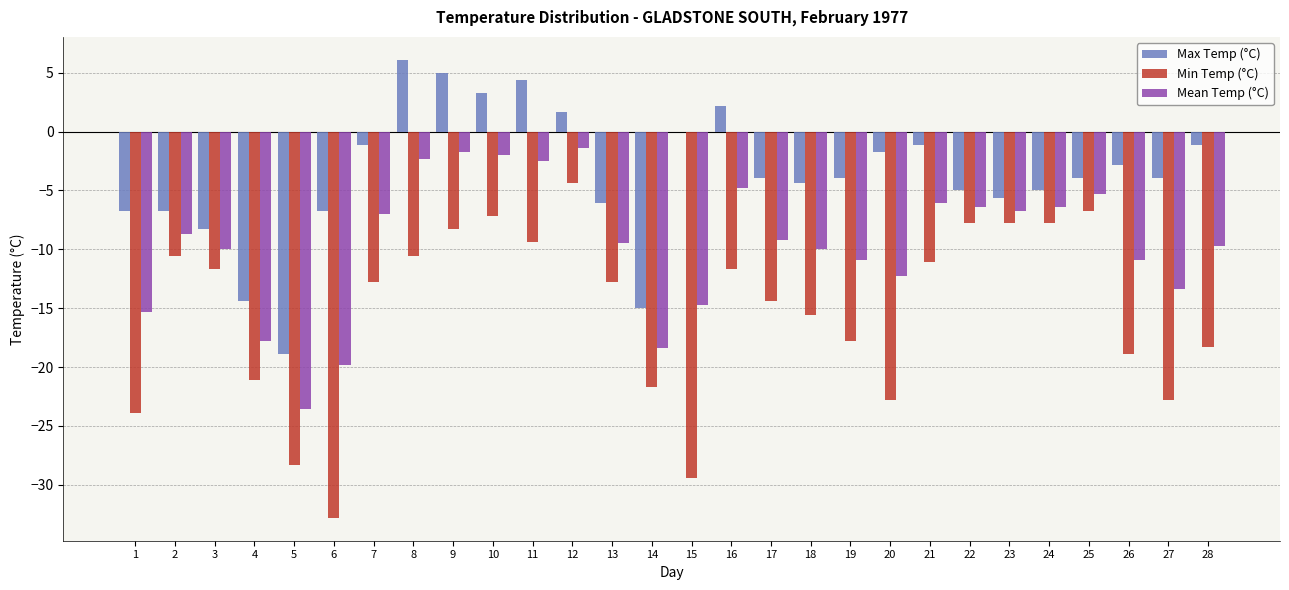

Which category has the highest value across all series?

8